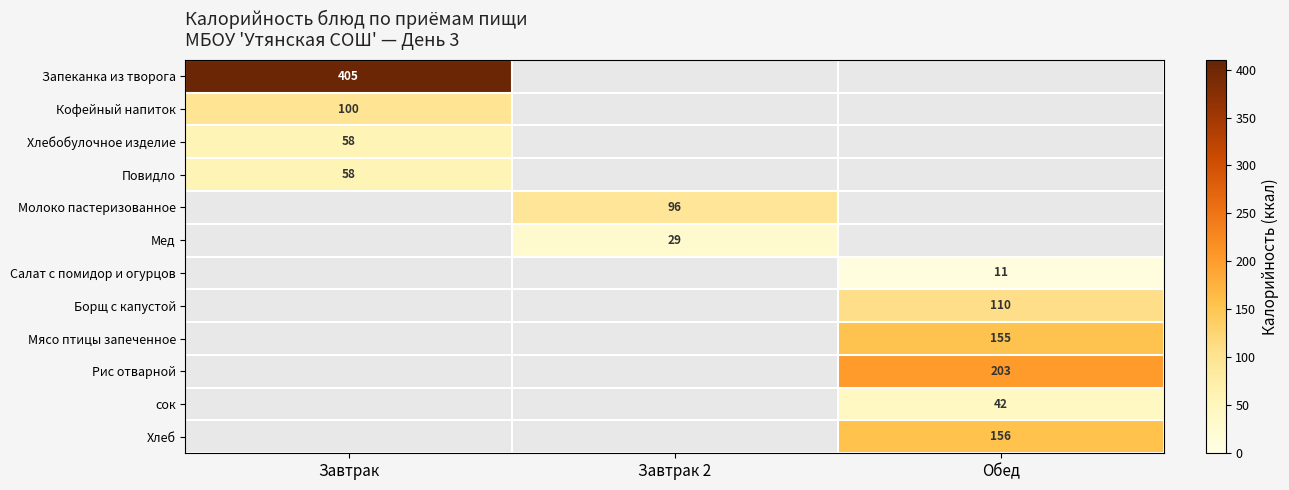

How many categories are shown in the chart?

3